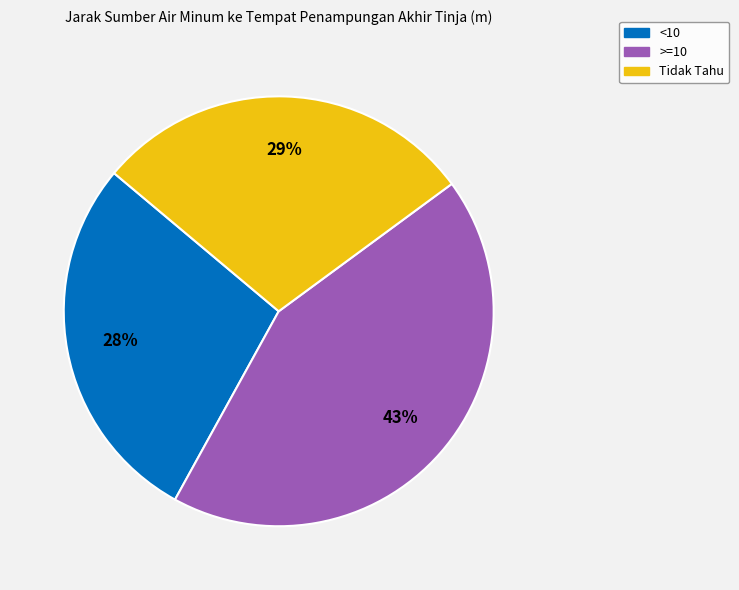

How many slices are in this pie chart?

3